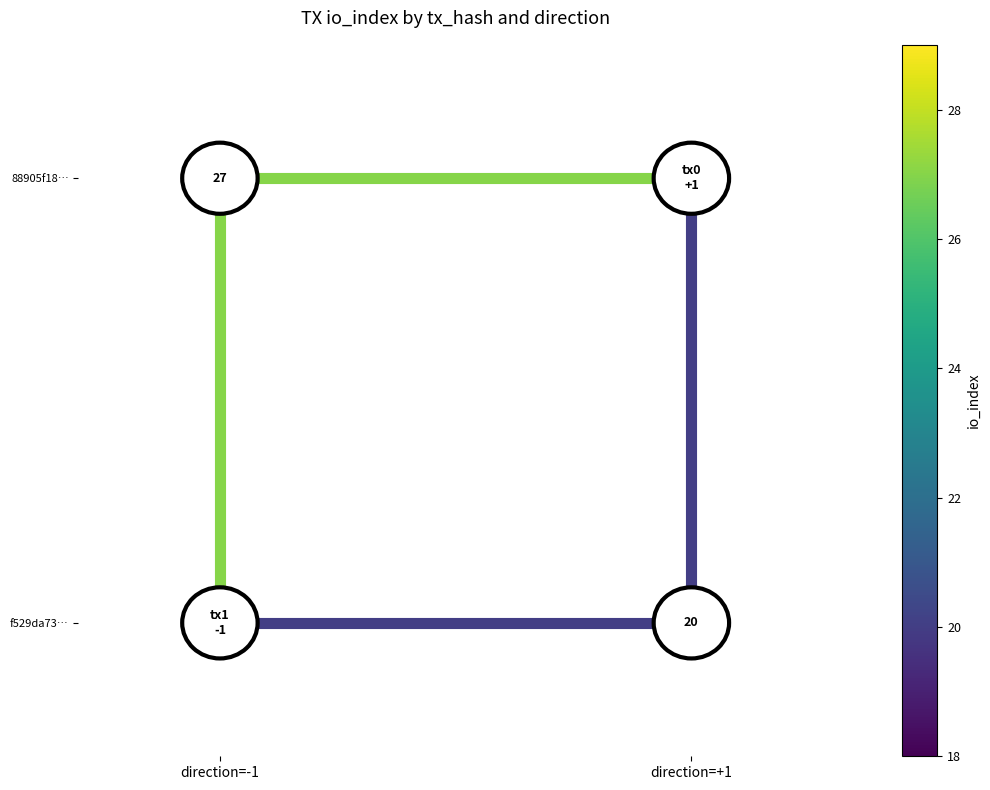

List the series in order of their overall mean, lowest first.

io_index=20, io_index=27